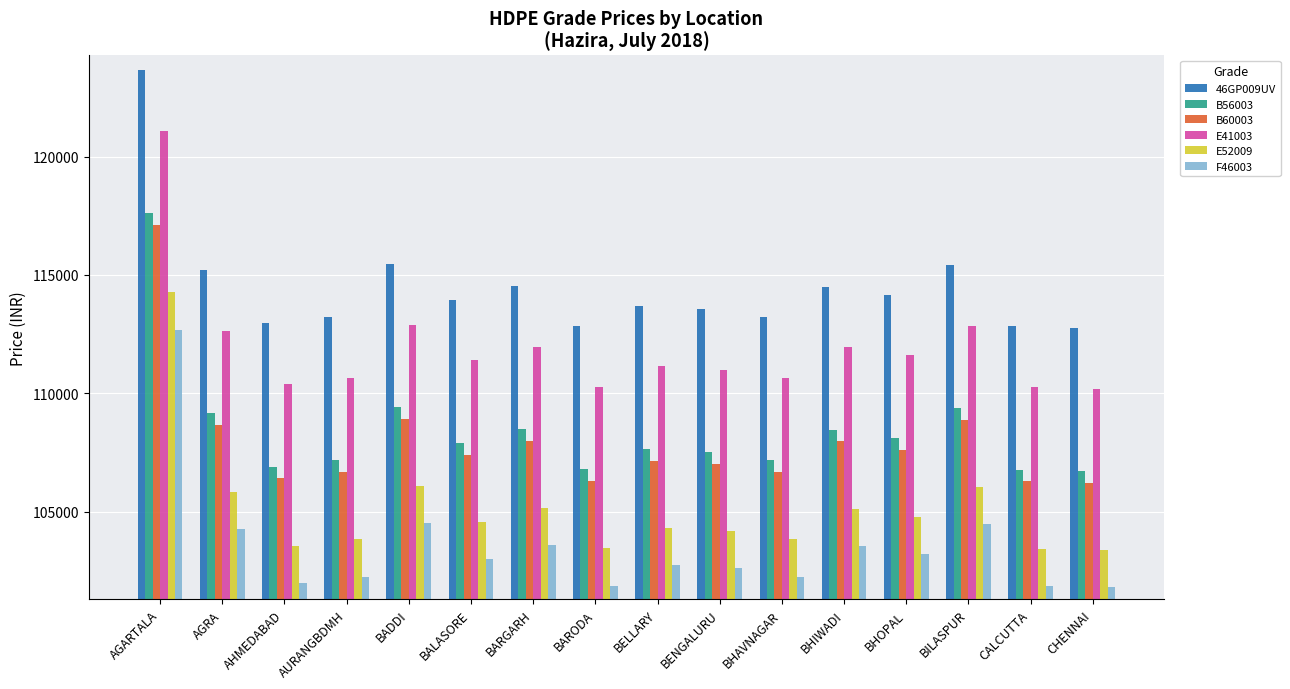

At which label does B56003 reach its peak?

AGARTALA